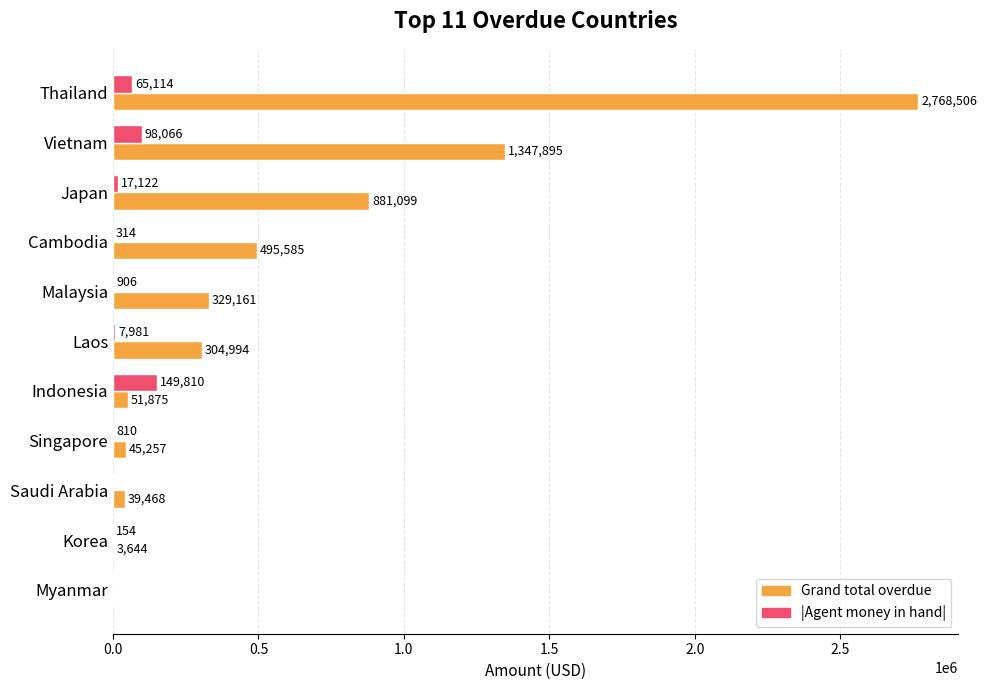

At which category is the sum across all series the highest?

Thailand